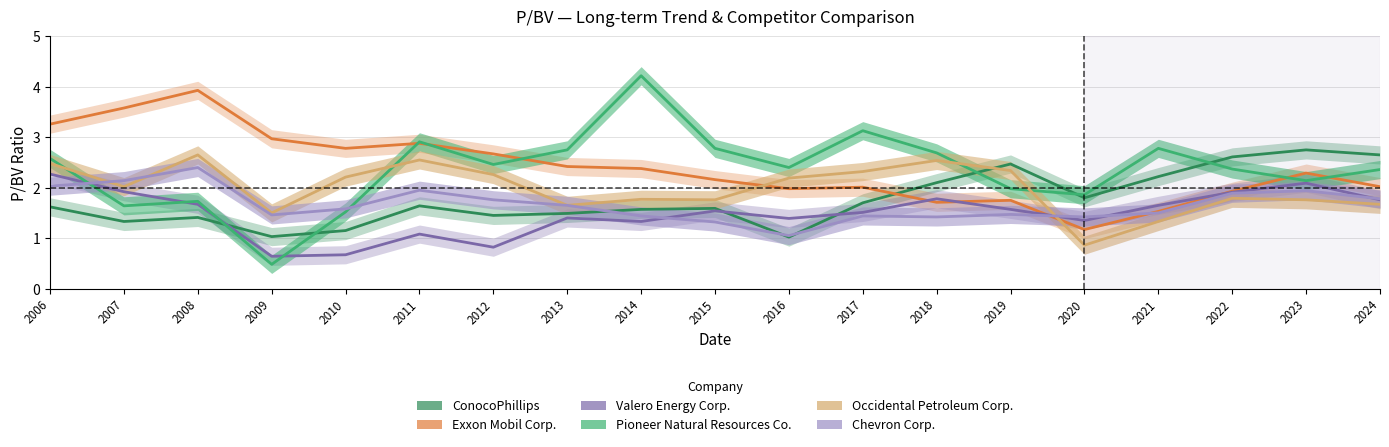

What is the highest value of the Pioneer Natural Resources Co. series?

4.2